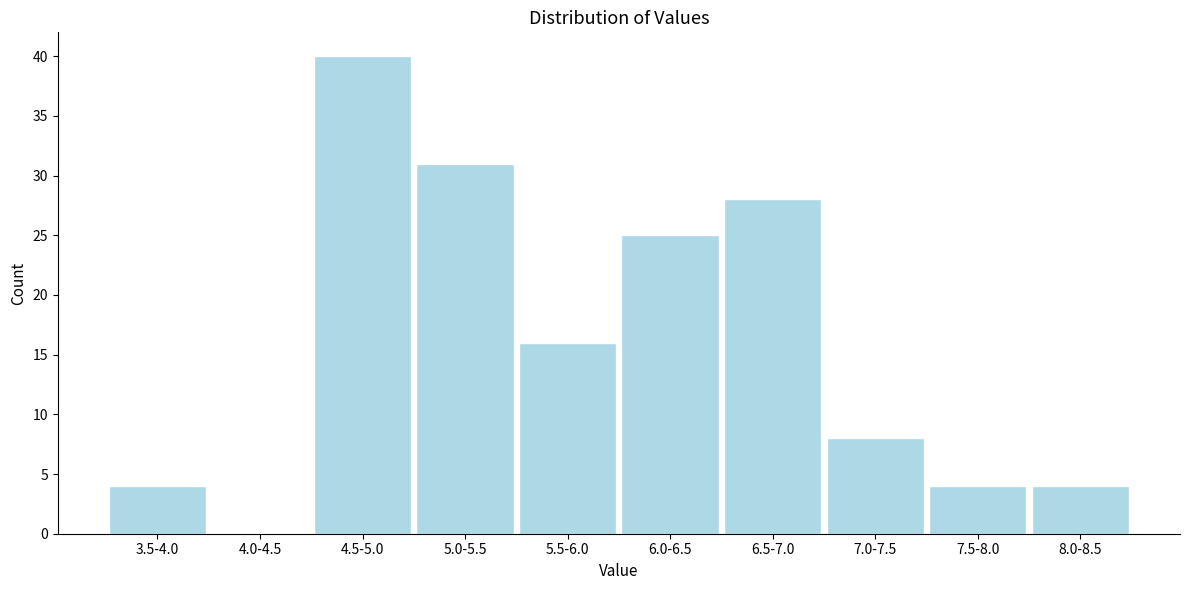

Reading left to right, transcribe all the data shown in this chart.

3.5-4.0=4	4.0-4.5=0	4.5-5.0=40	5.0-5.5=31	5.5-6.0=16	6.0-6.5=25	6.5-7.0=28	7.0-7.5=8	7.5-8.0=4	8.0-8.5=4